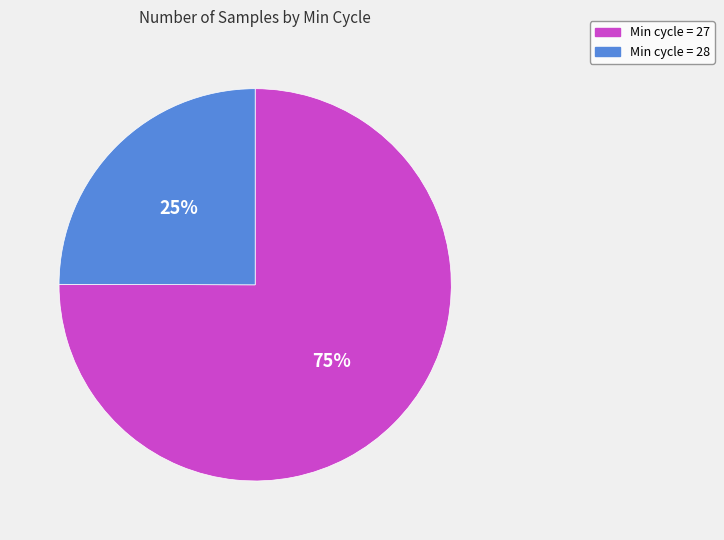

To the nearest percent, what is the difference between the largest and smallest slice percentages?

50%